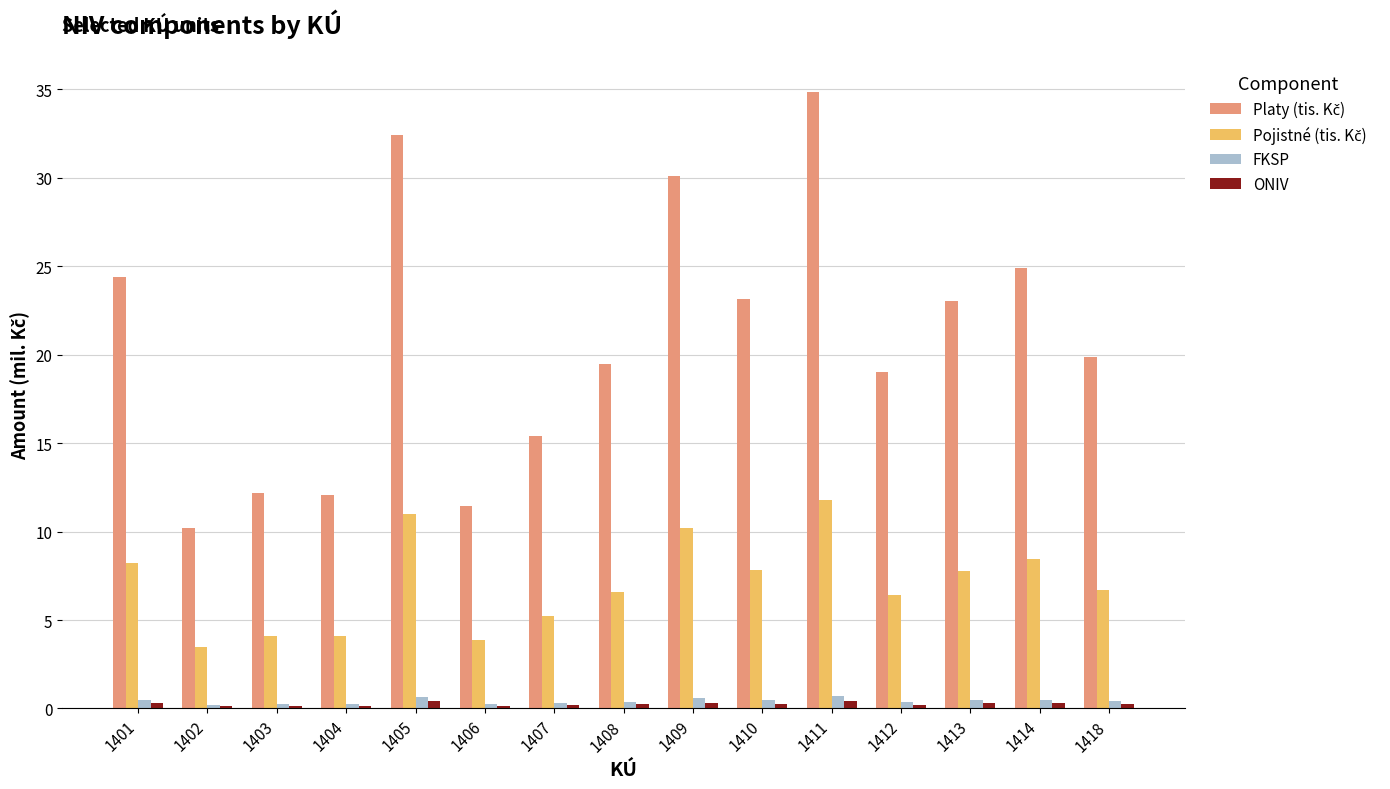

At which category is the sum across all series the highest?

1411